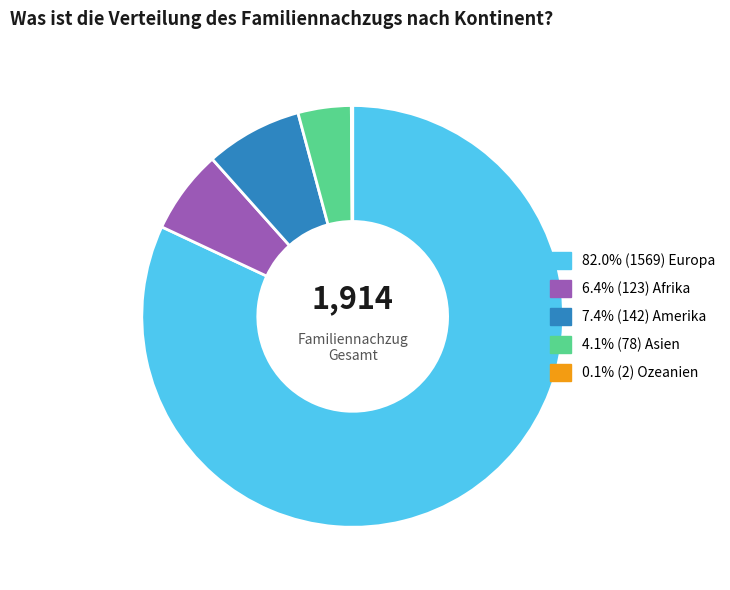

Is there any slice that represents more than half of the pie?

Yes